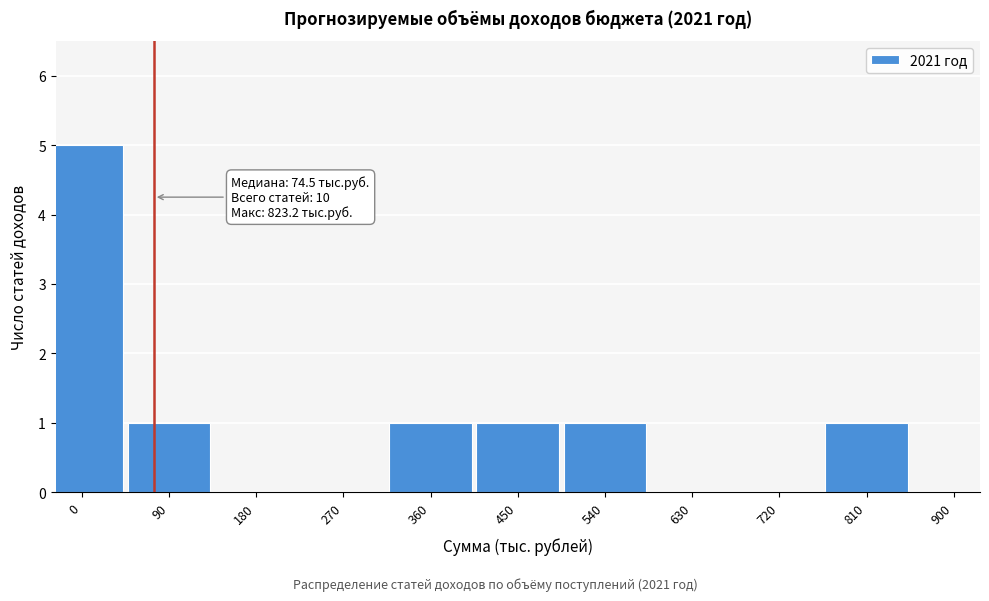

Reading left to right, list all the values displayed in this chart.

0=5	90=1	180=0	270=0	360=1	450=1	540=1	630=0	720=0	810=1